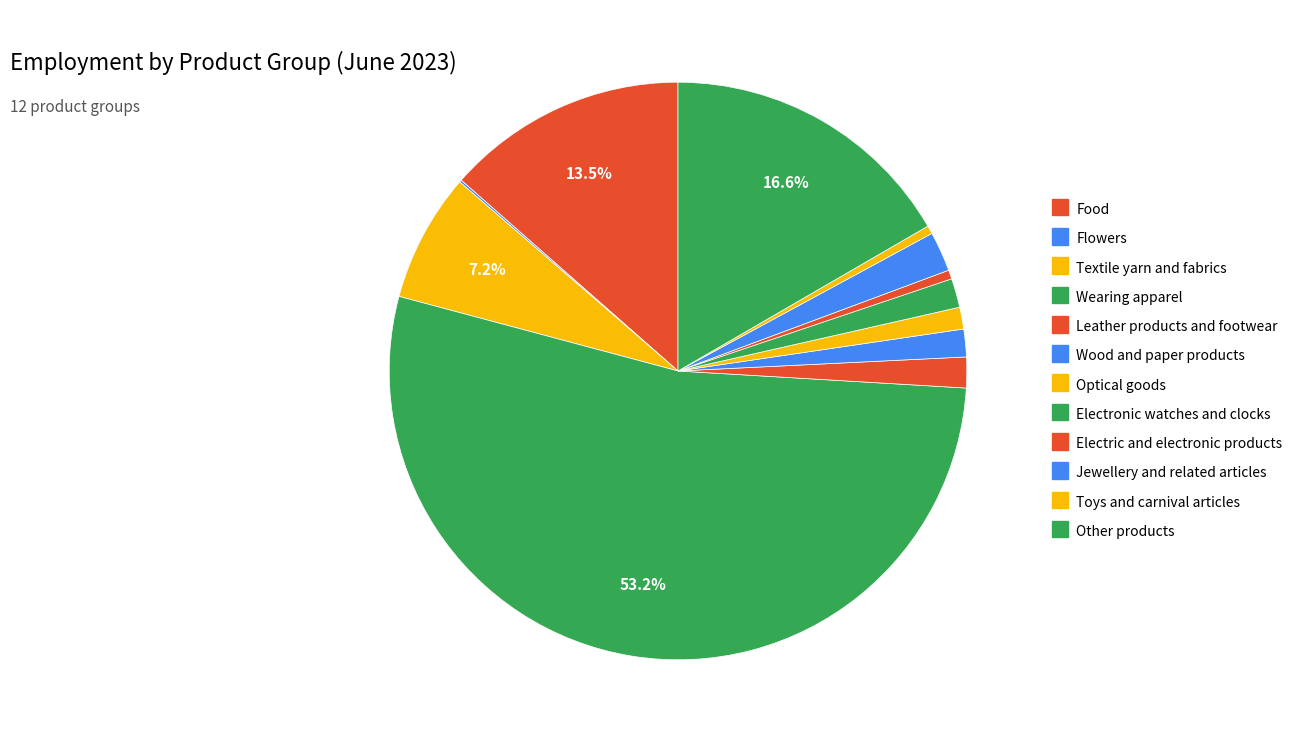

Rank the categories by value from highest to lowest.

Wearing apparel, Other products, Food, Textile yarn and fabrics, Jewellery and related articles, Leather products and footwear, Electronic watches and clocks, Wood and paper products, Optical goods, Electric and electronic products, Toys and carnival articles, Flowers